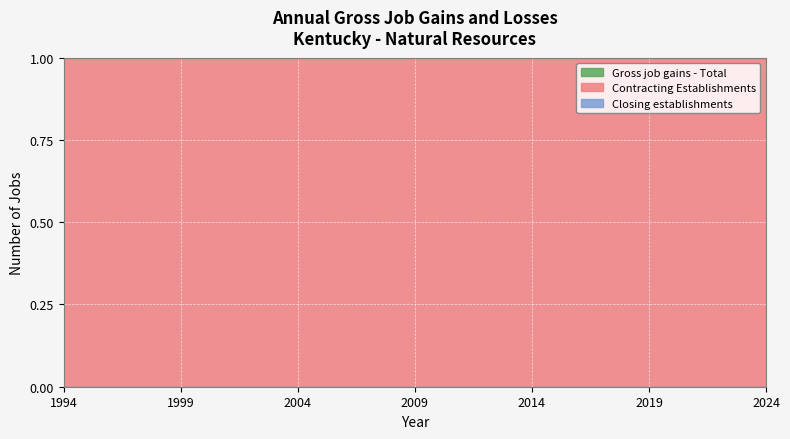

Which has a higher value, 2006 or 1997?

2006